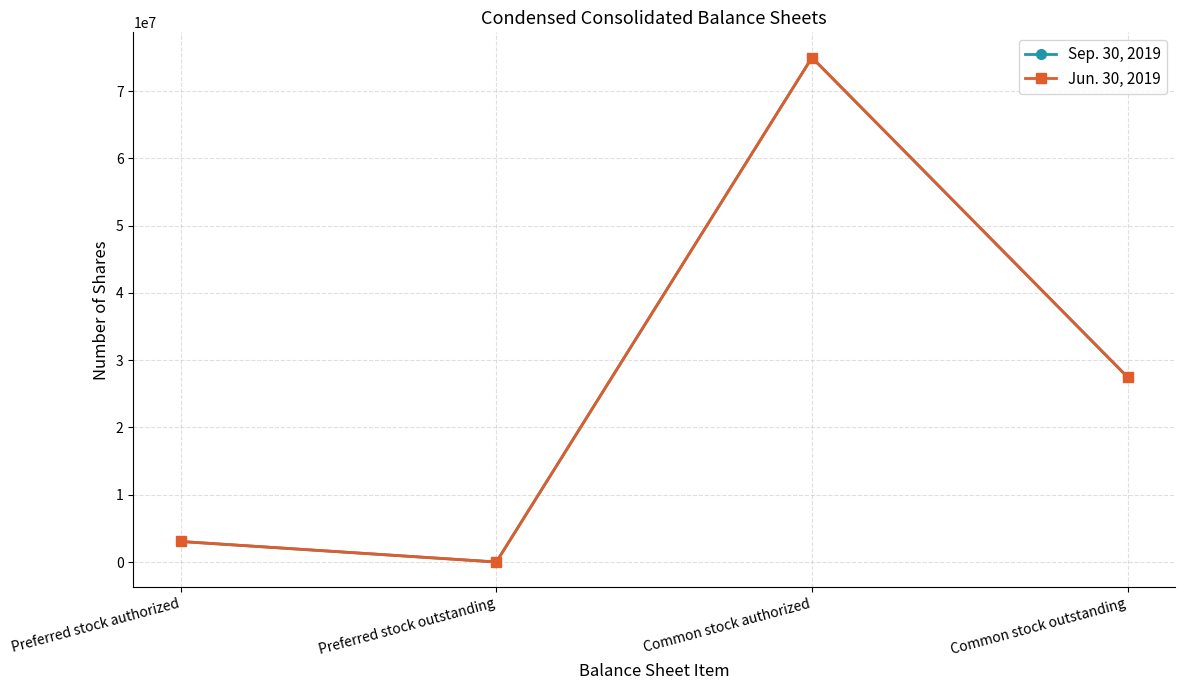

Count the number of categories in the chart.

4